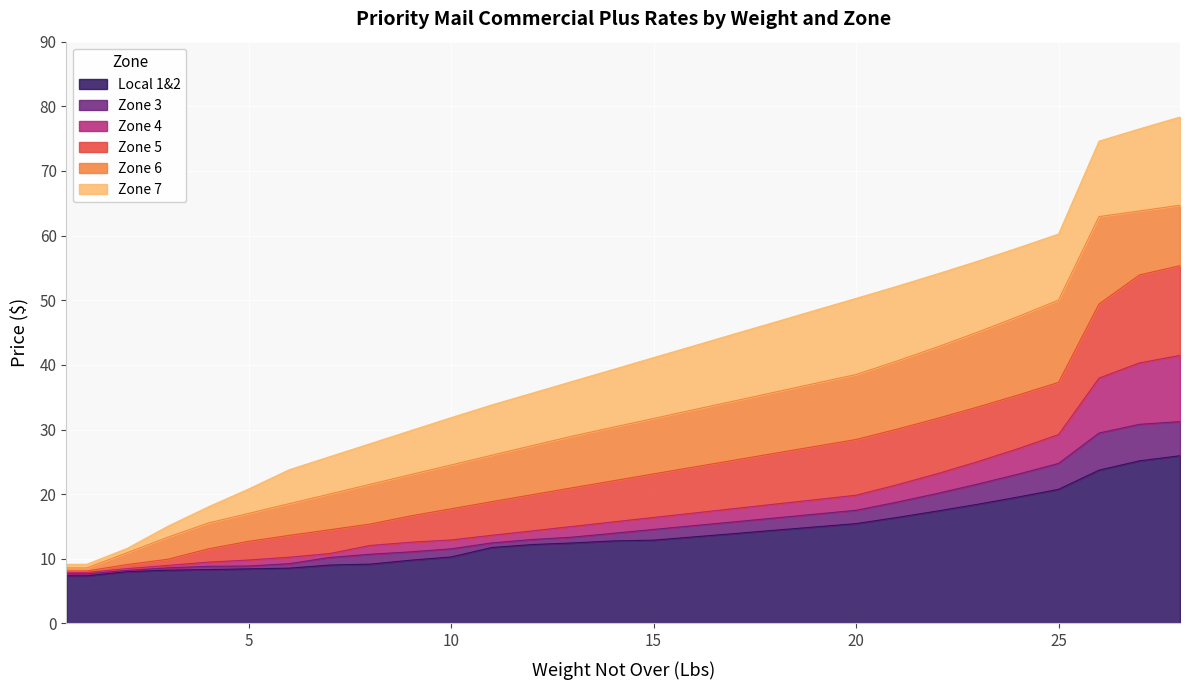

Is it true that Zone 7 equals 74.6 at 26?

True